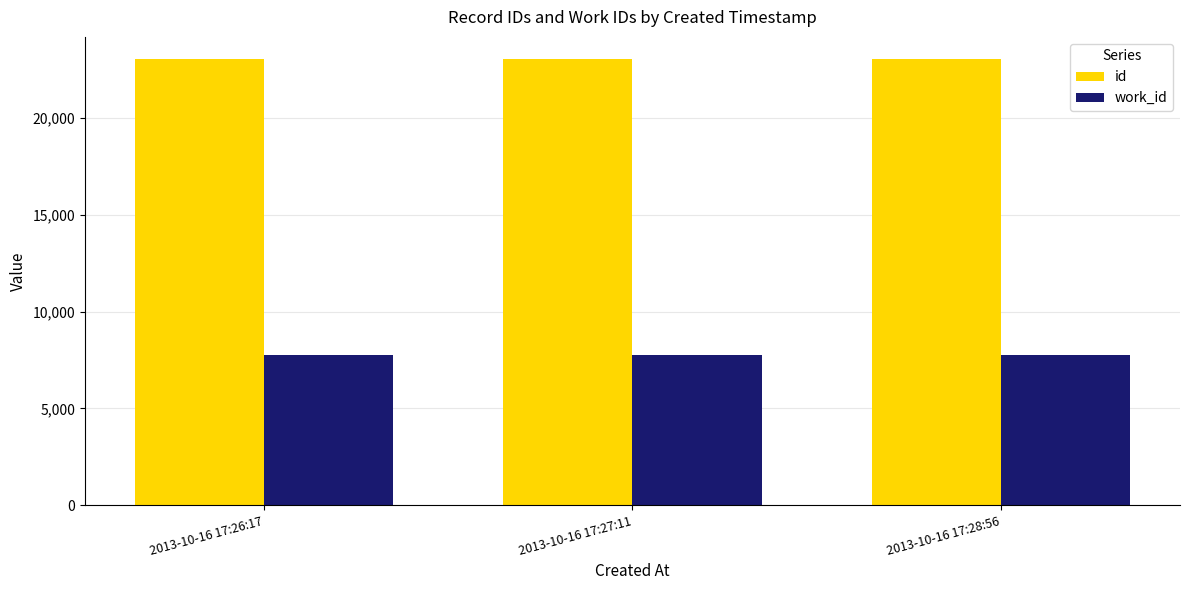

What is the spread (max minus min) of values at 2013-10-16 17:28:56?

15296